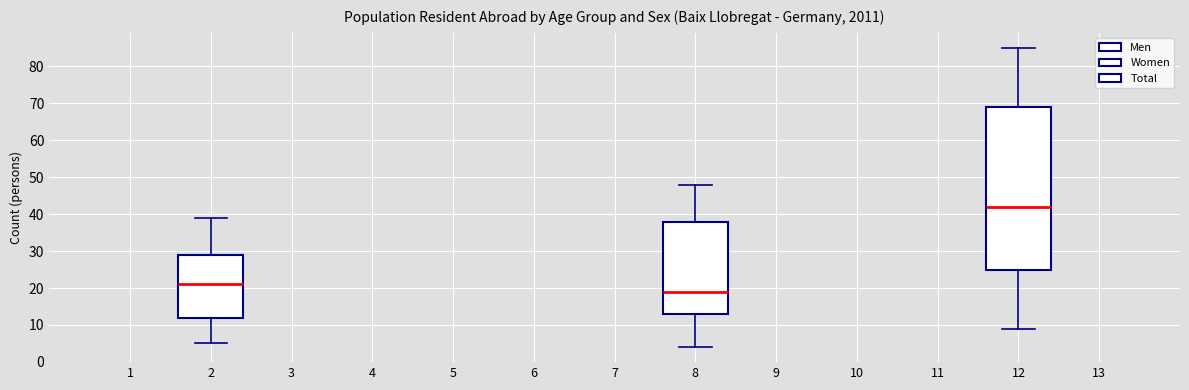

Which box is the tallest, from its lower edge to its upper edge?

12